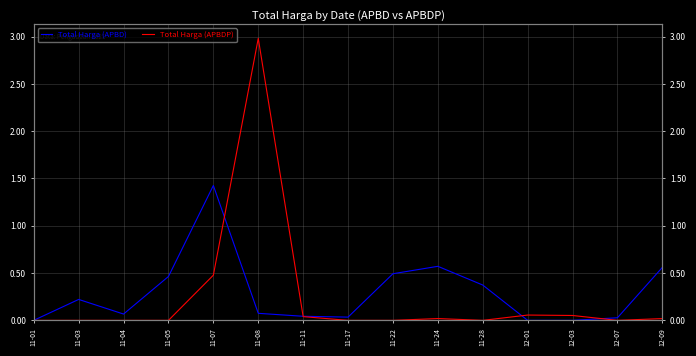

What is the average value of the Total Harga (APBDP) series?

0.2